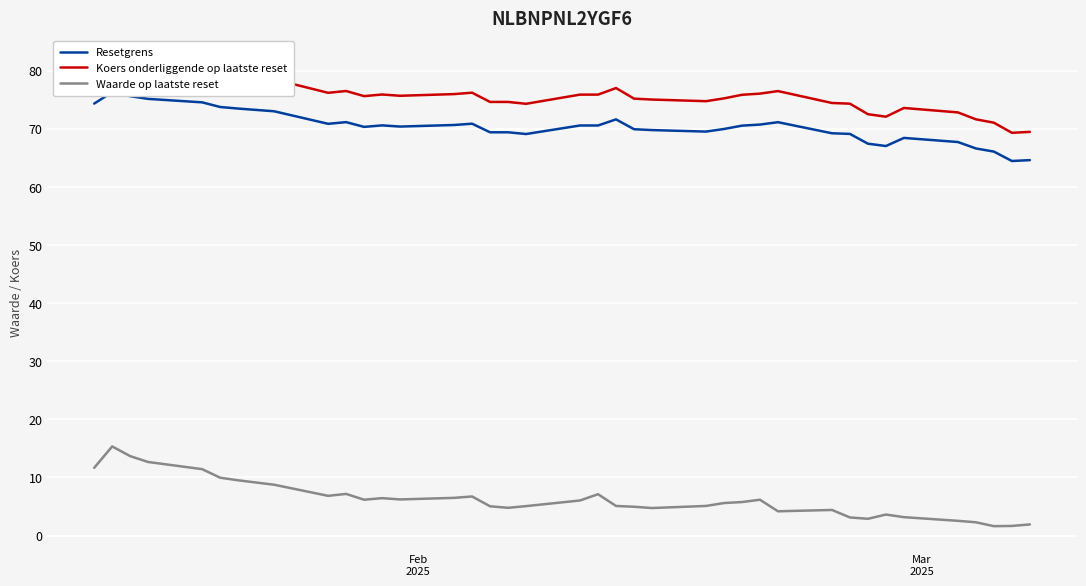

Which series has the widest spread of values?

Waarde op laatste reset